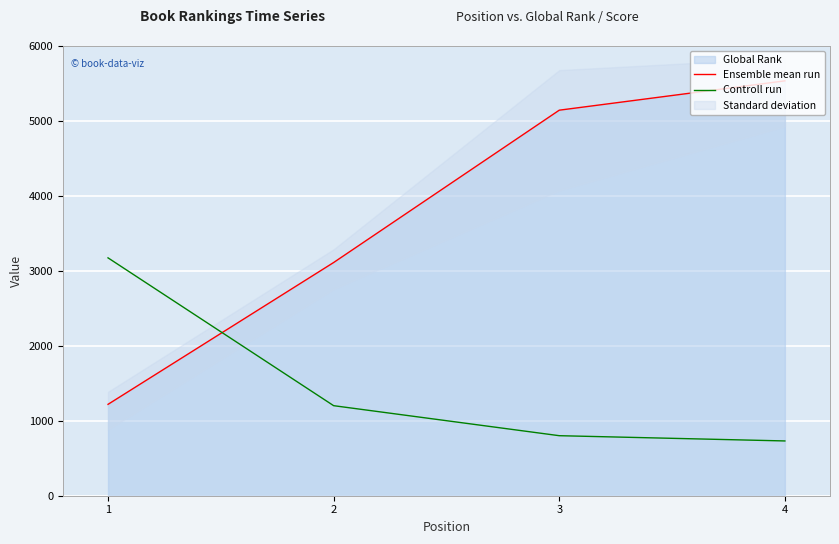

True or false: Ensemble mean run has more than 0 interior local peaks.

False